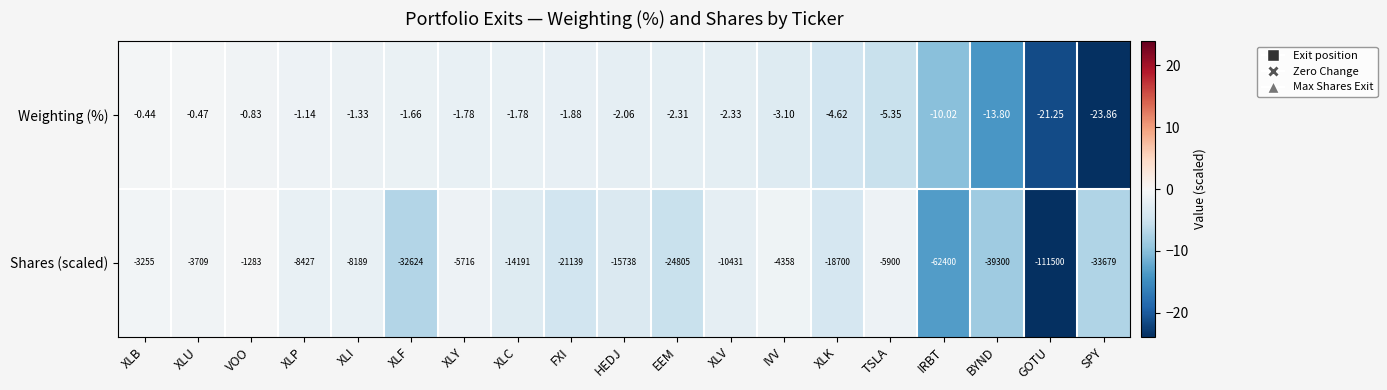

List the series in order of their overall mean, highest first.

Weighting (%), Shares (scaled)